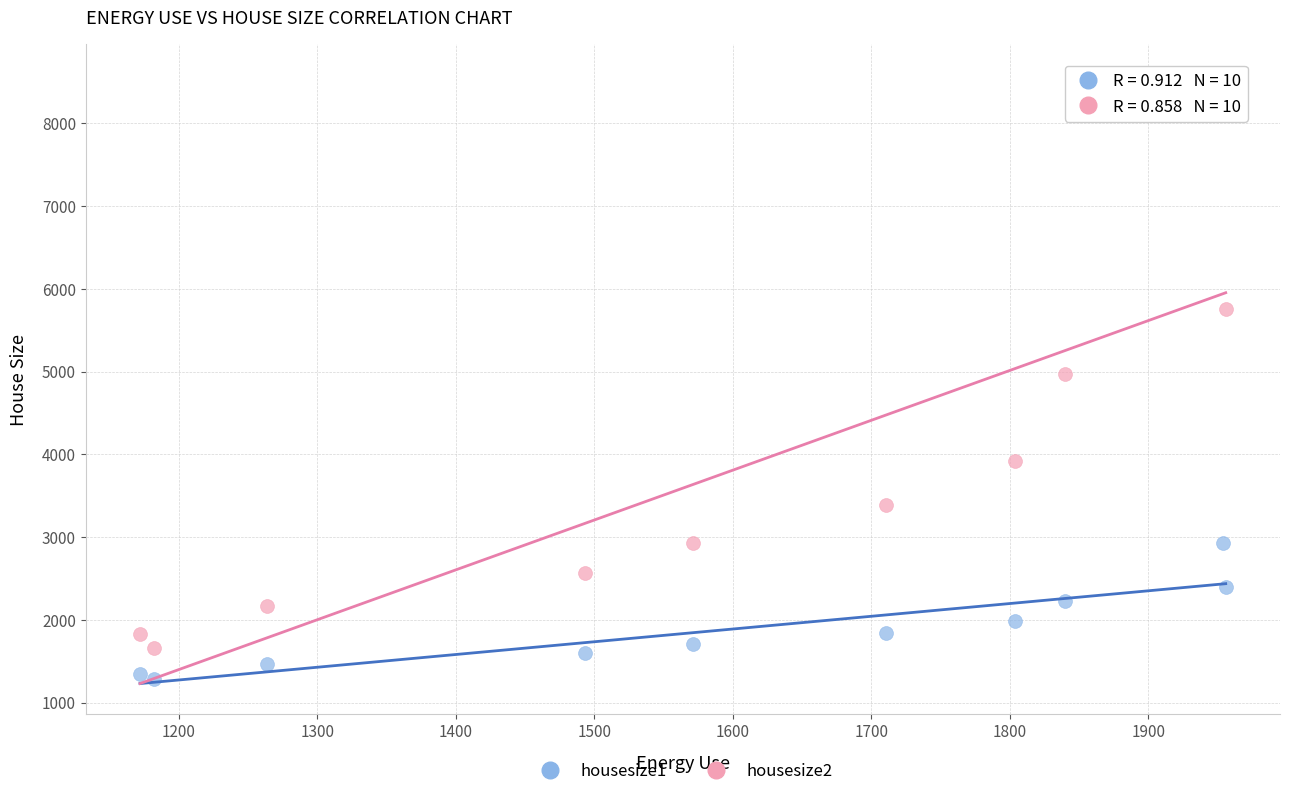

Which series contains the lowest Y value?

housesize1